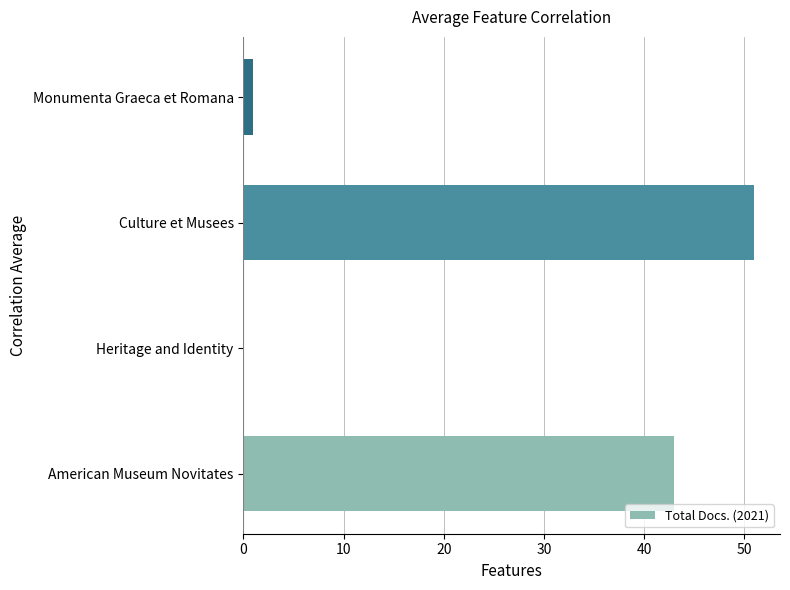

How many distinct data groups are displayed?

1